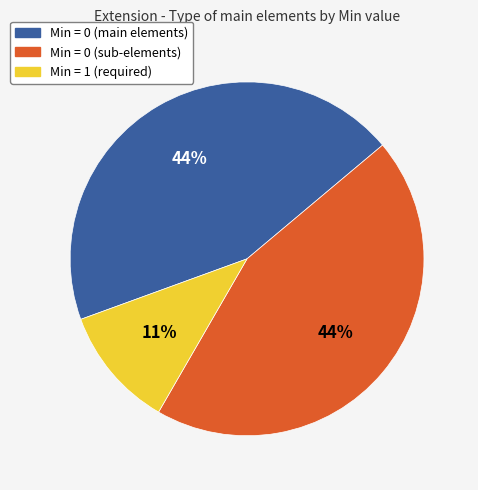

Does any single category account for the majority?

No